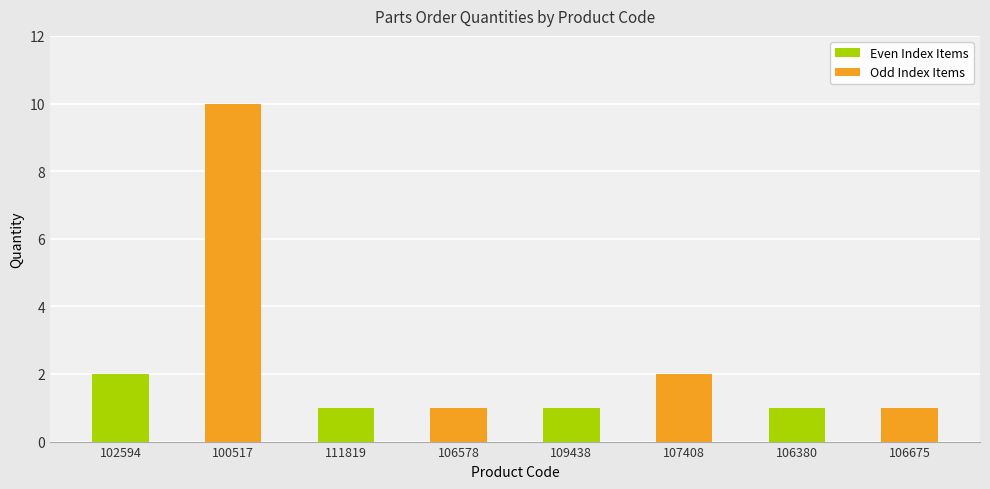

Reading right to left, list all the values displayed in this chart.

106675=1	106380=1	107408=2	109438=1	106578=1	111819=1	100517=10	102594=2